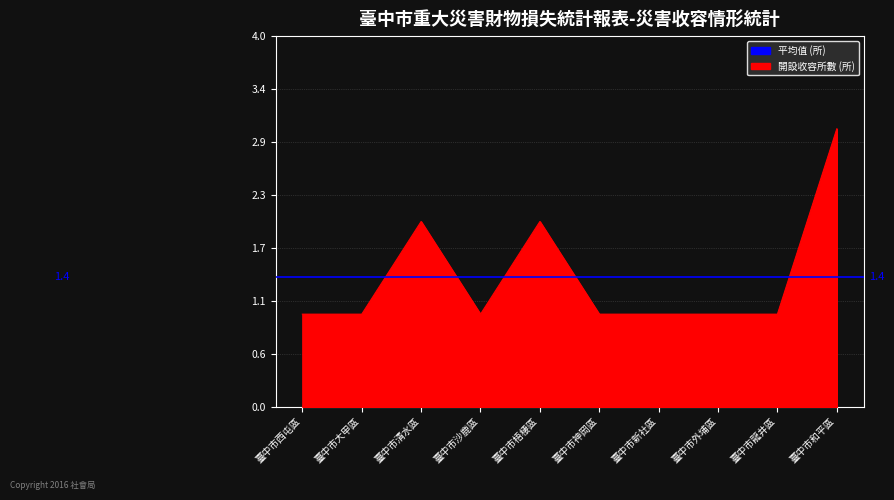

True or false: the data shows 1 at 臺中市大甲區.

True